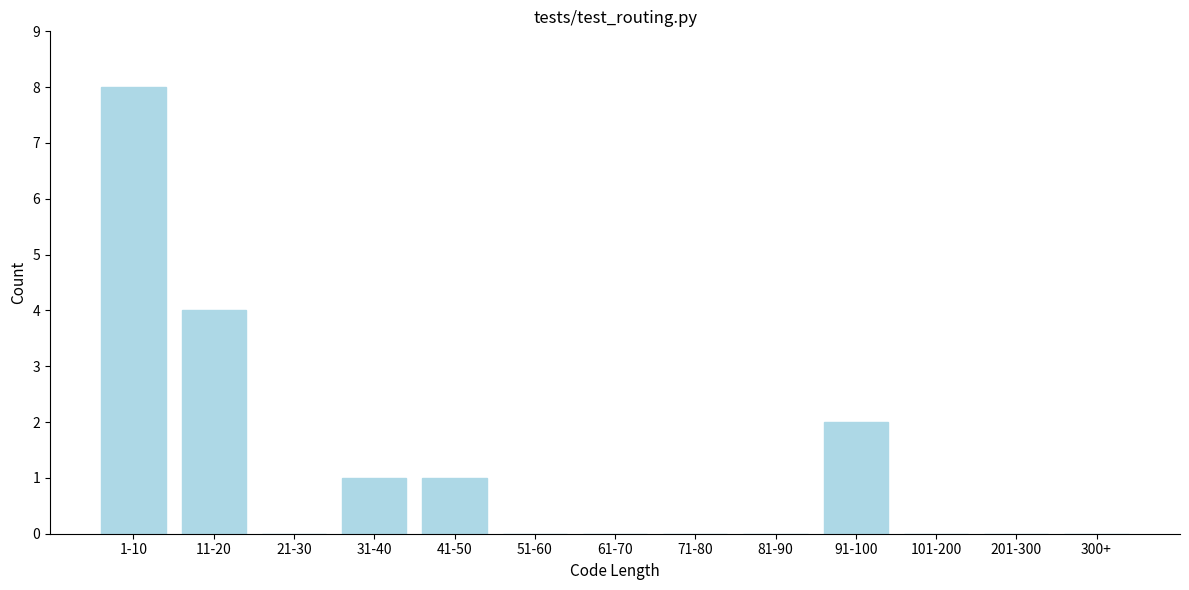

Reading left to right, transcribe all the data shown in this chart.

1-10=8	11-20=4	21-30=0	31-40=1	41-50=1	51-60=0	61-70=0	71-80=0	81-90=0	91-100=2	101-200=0	201-300=0	300+=0